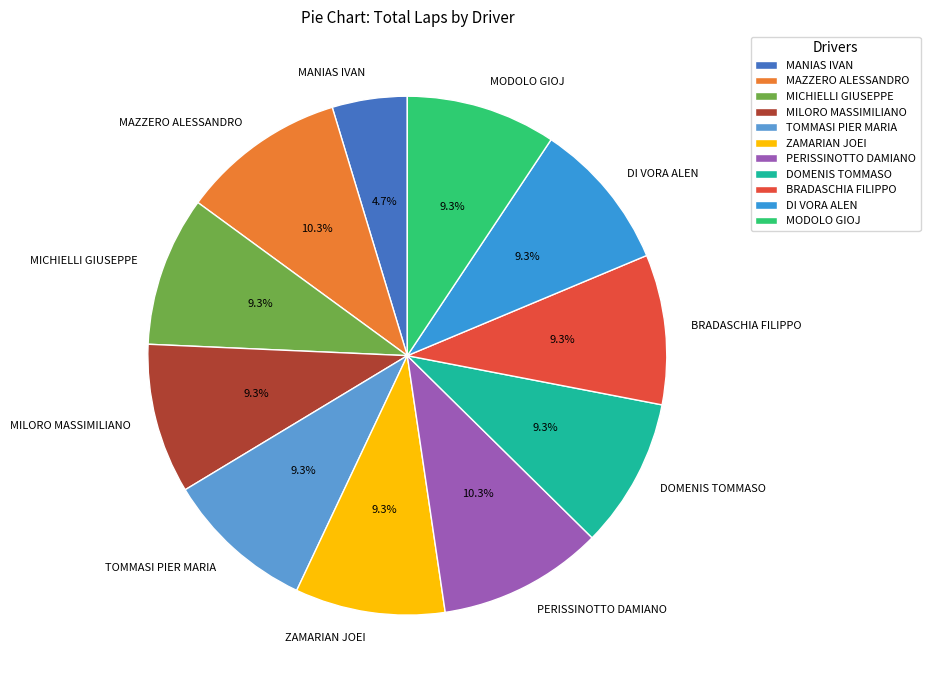

What portion of the pie excludes BRADASCHIA FILIPPO?

90.7%